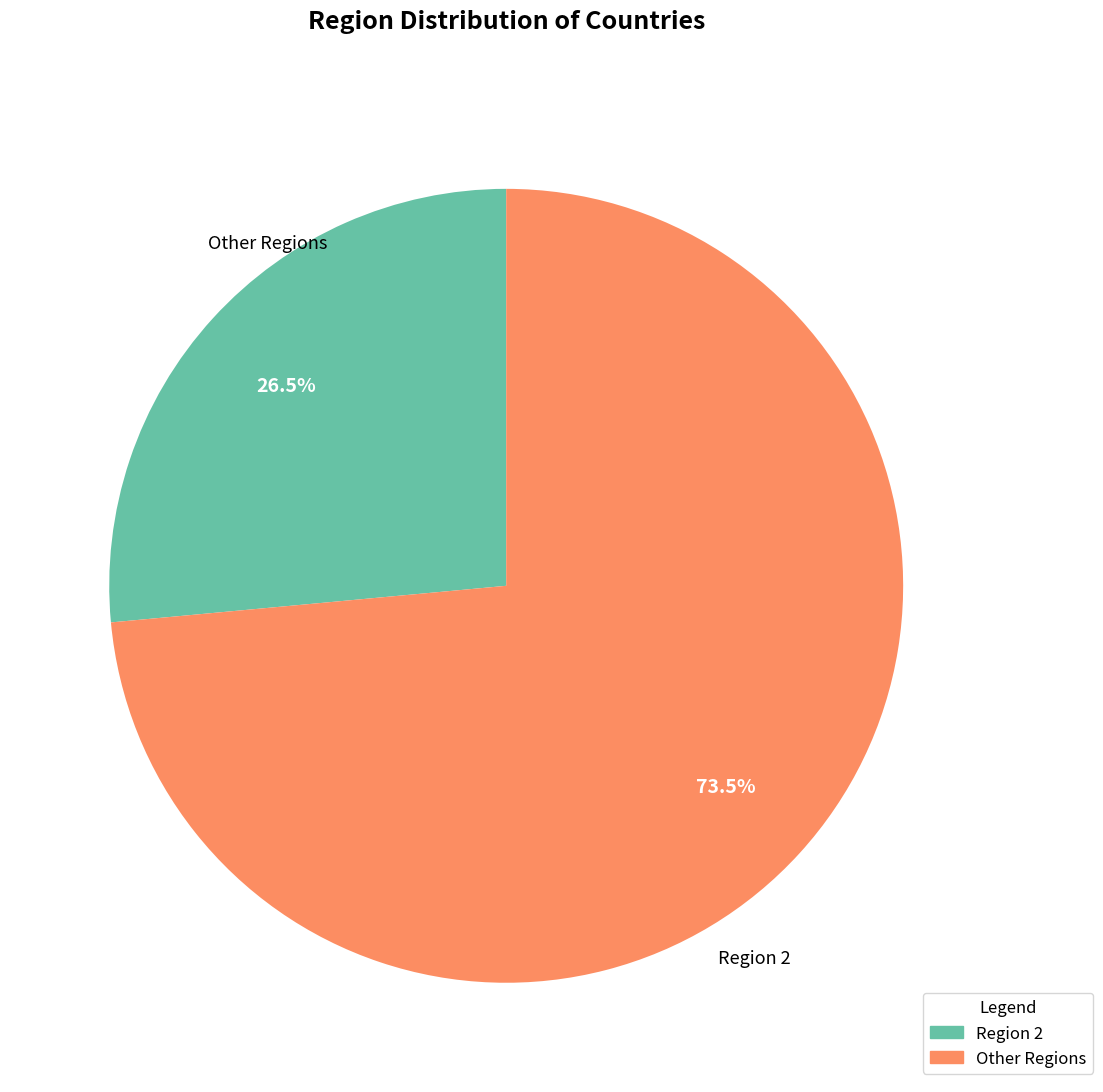

To the nearest percent, what is the difference between the largest and smallest slice percentages?

47%